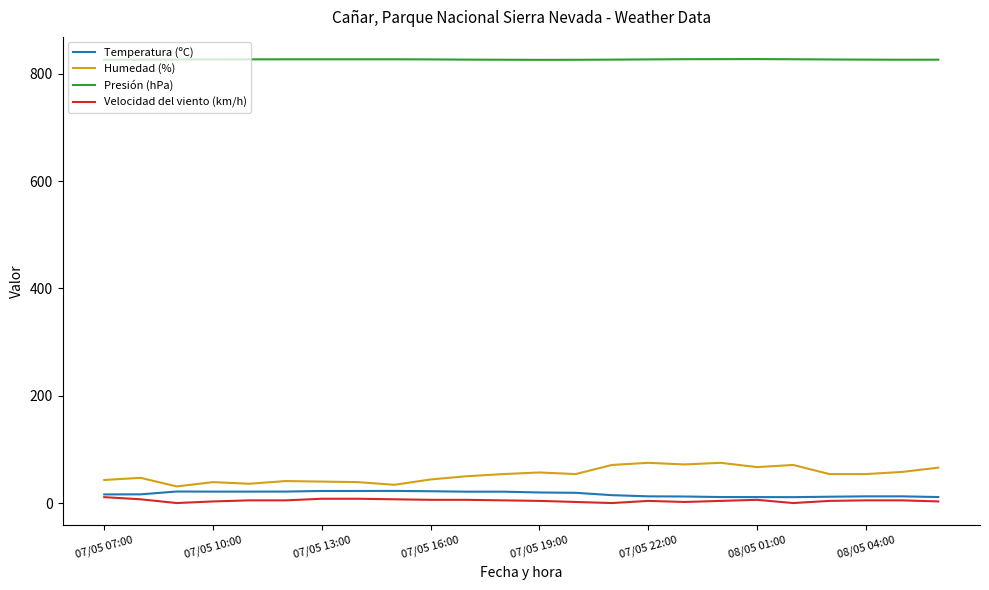

What is the sum of all Presión (hPa) values?

19847.4